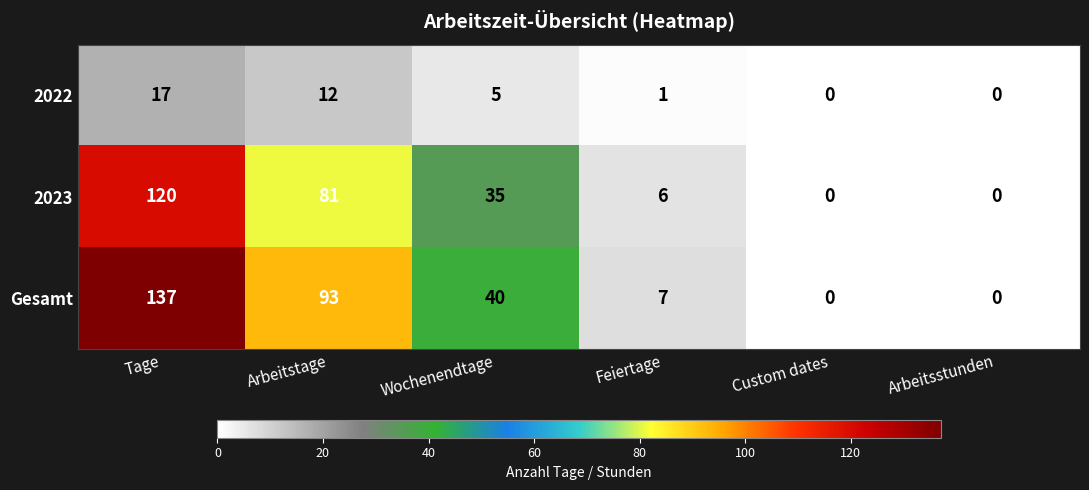

How many data points in Gesamt are less than 40?

3